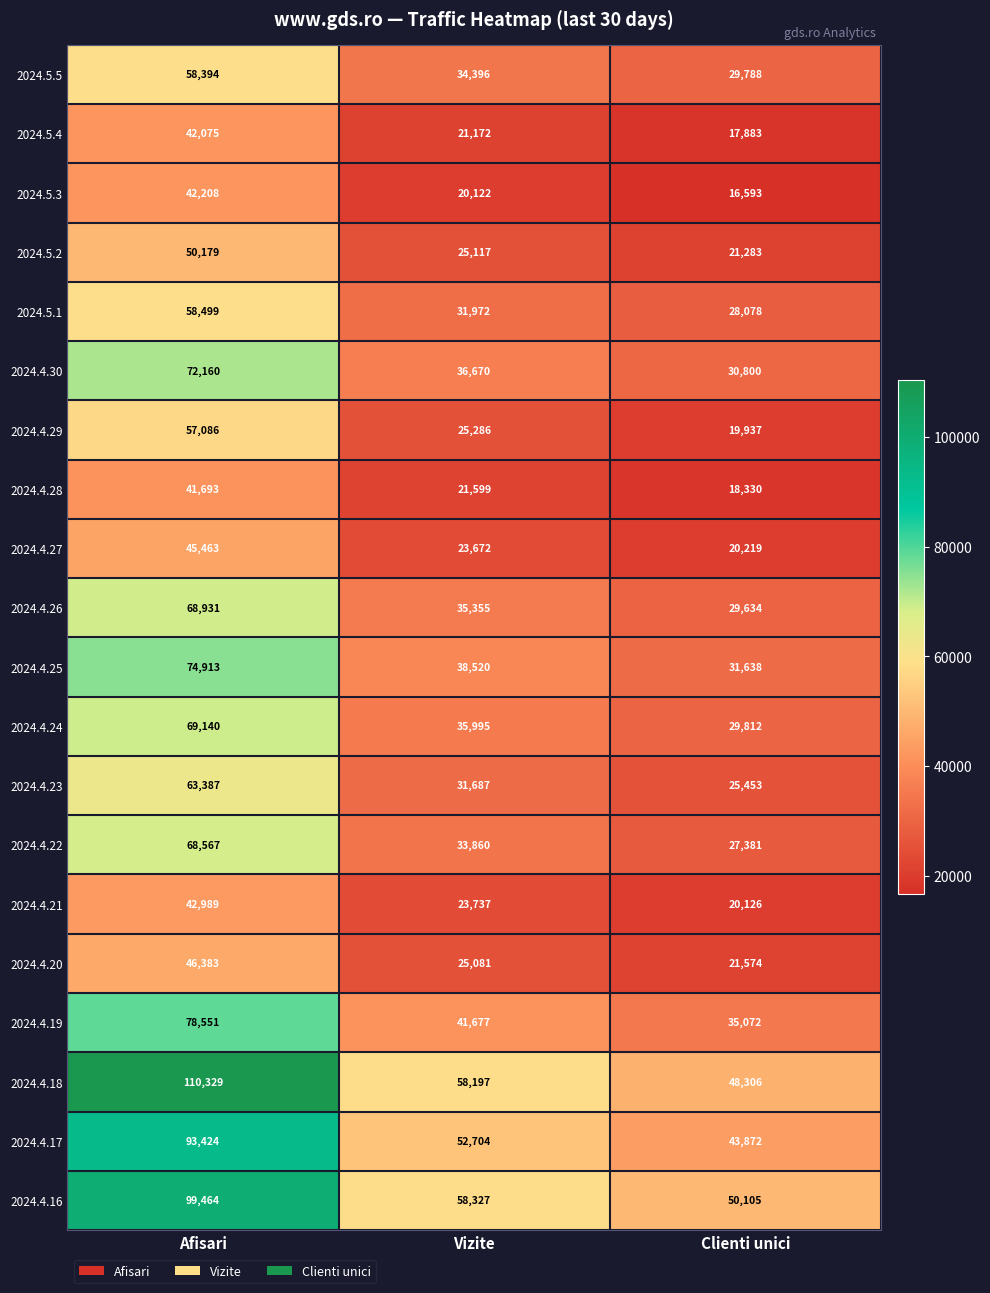

Which series has the largest total across all categories?

2024.4.18